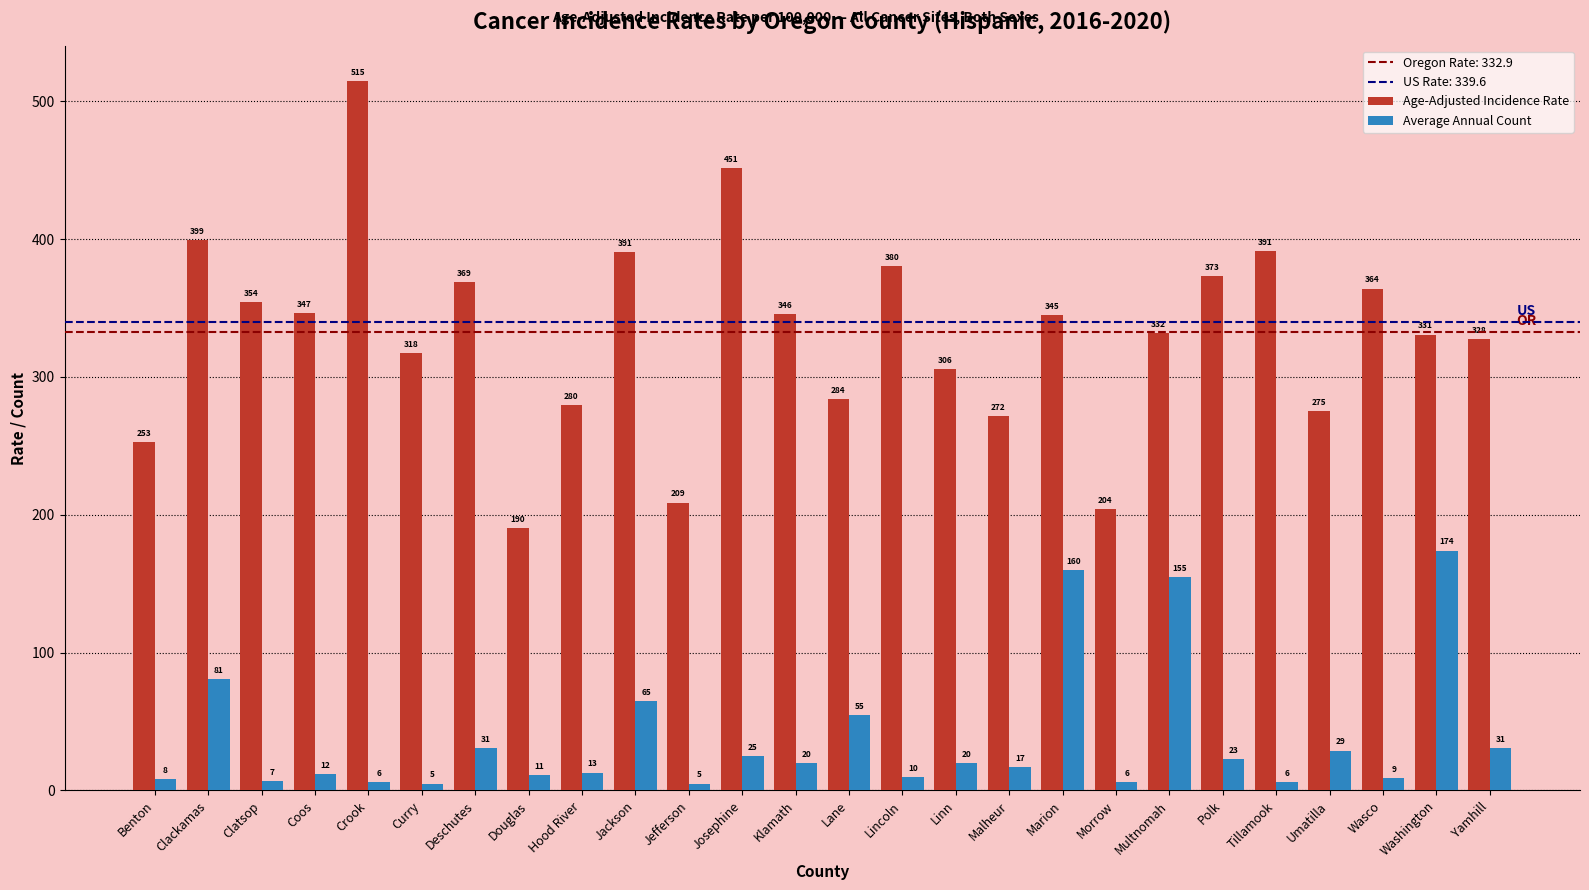

What is the smallest value displayed?

5.0